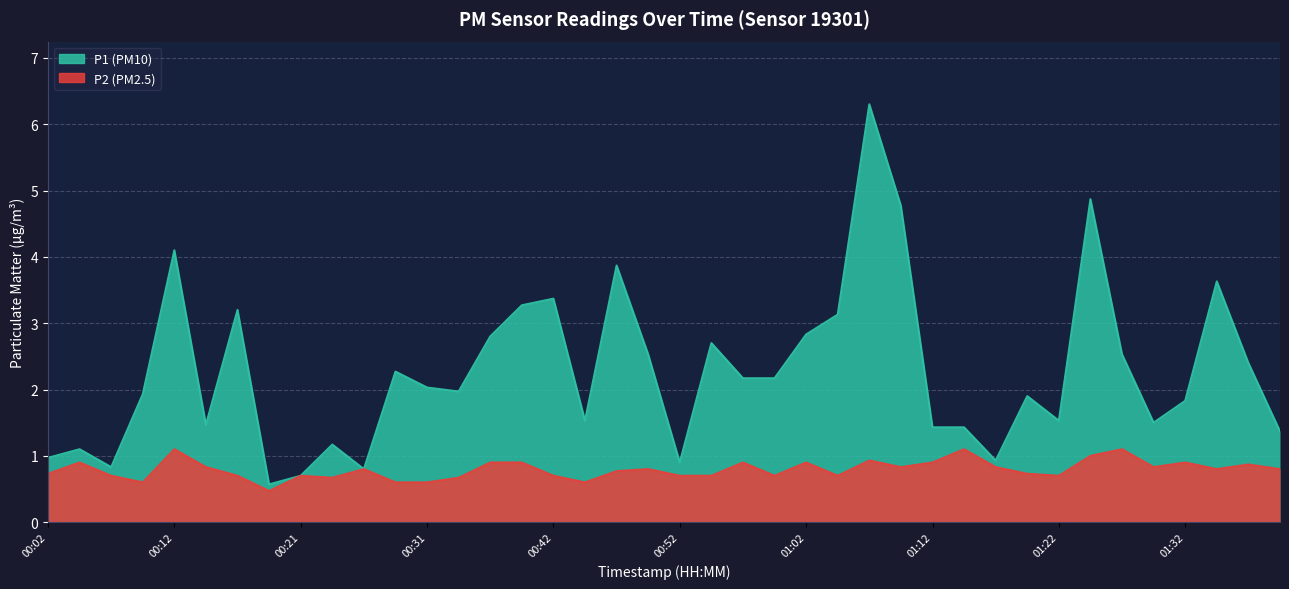

List the series in order of their overall mean, lowest first.

P2, P1